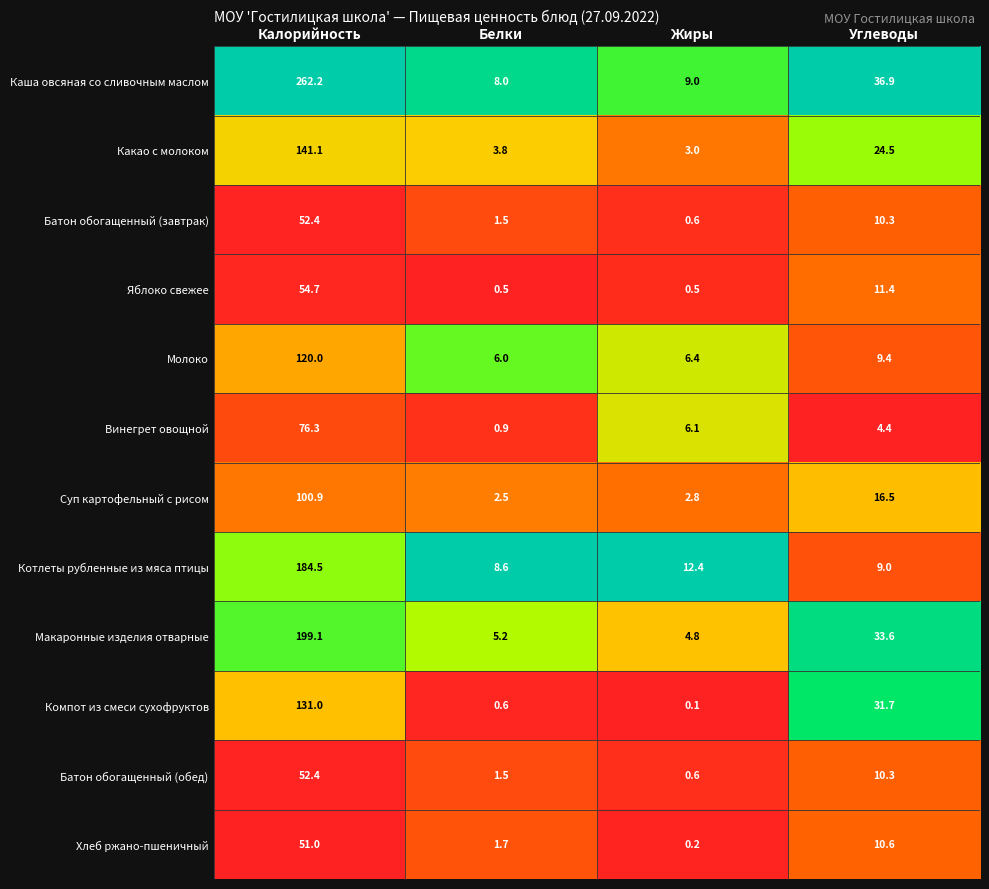

List the labels in order of Хлеб ржано-пшеничный value, smallest first.

Жиры, Белки, Углеводы, Калорийность